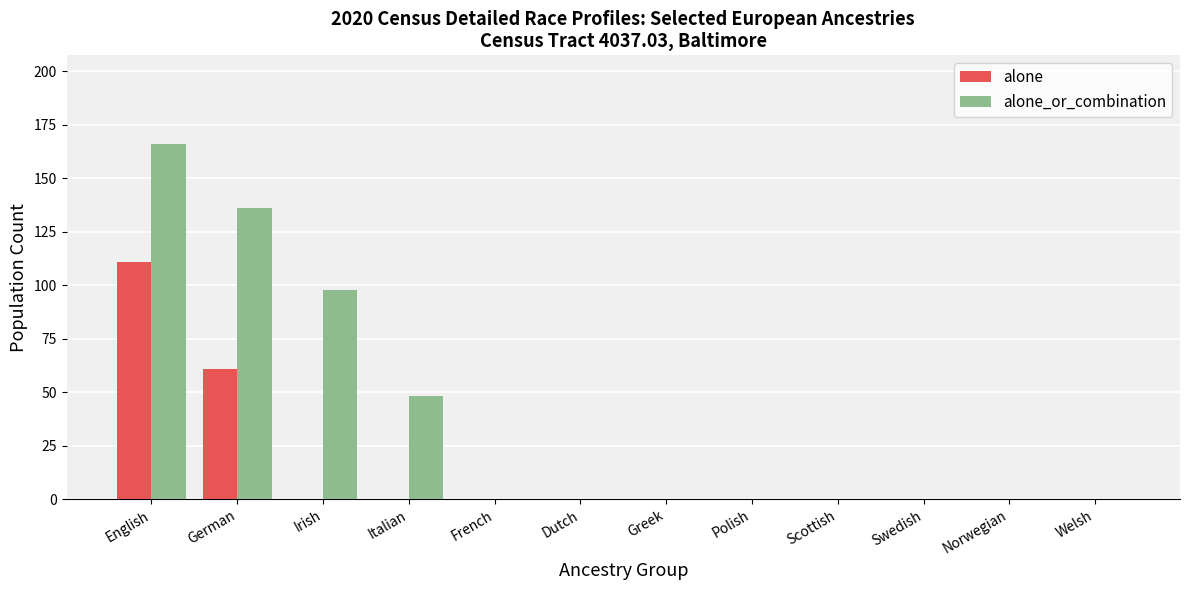

Is the value of alone_or_combination at Irish greater than the value of alone at Welsh?

Yes